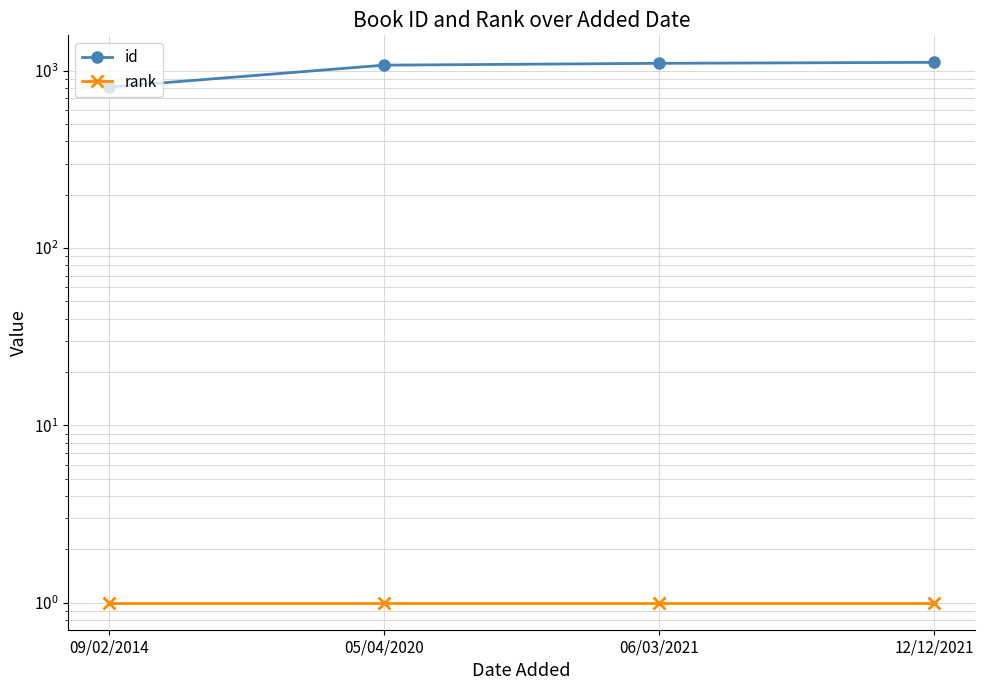

What is the value of the id point at the 4th from the left?

1116